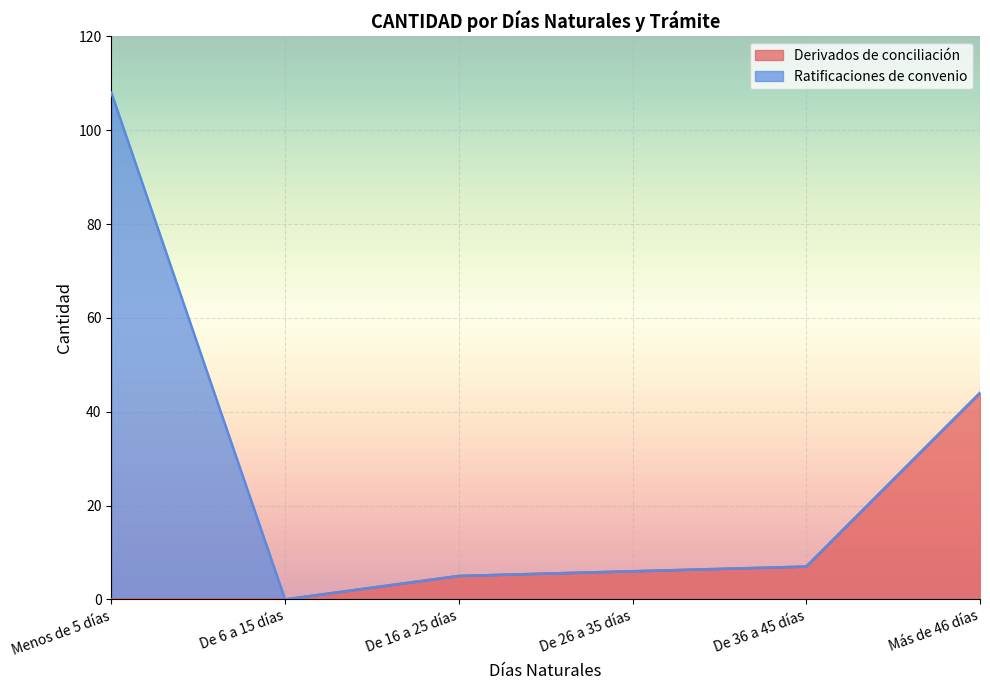

The value at De 36 a 45 días is 7. True or false?

True